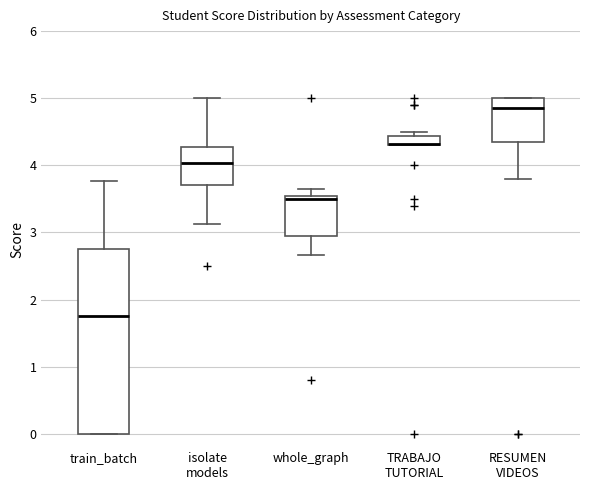

Which box is the tallest, from its lower edge to its upper edge?

train_batch